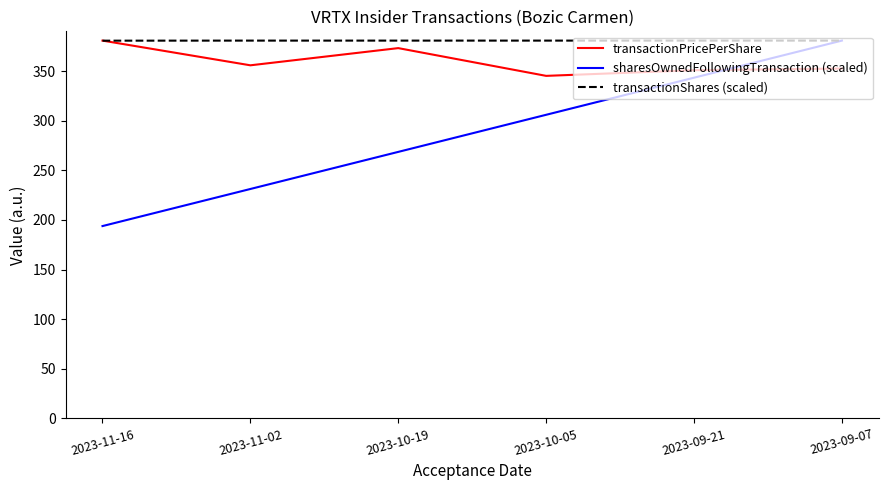

What are all the series names shown in the legend?

transactionPricePerShare, sharesOwnedFollowingTransaction (scaled), transactionShares (scaled)